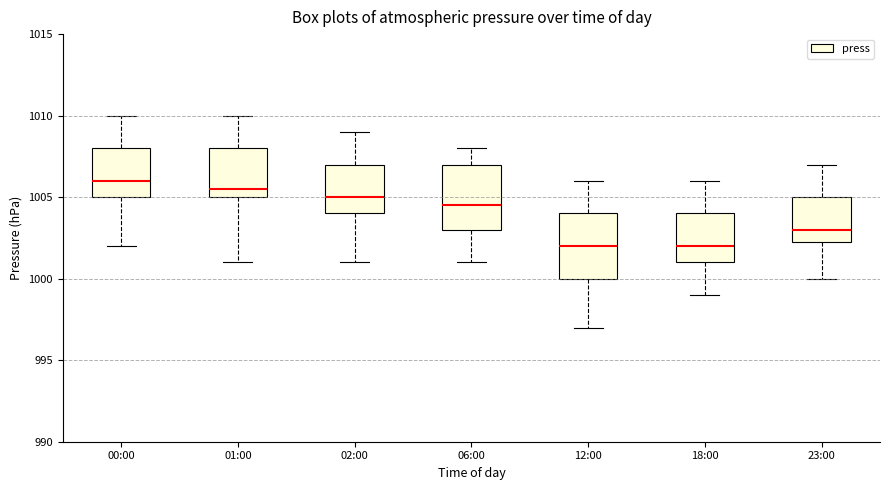

Where does the median line of the box for 18:00 sit on the y-axis? The values are not printed on the chart, so give them approximately, as read against the axis.

1002.0